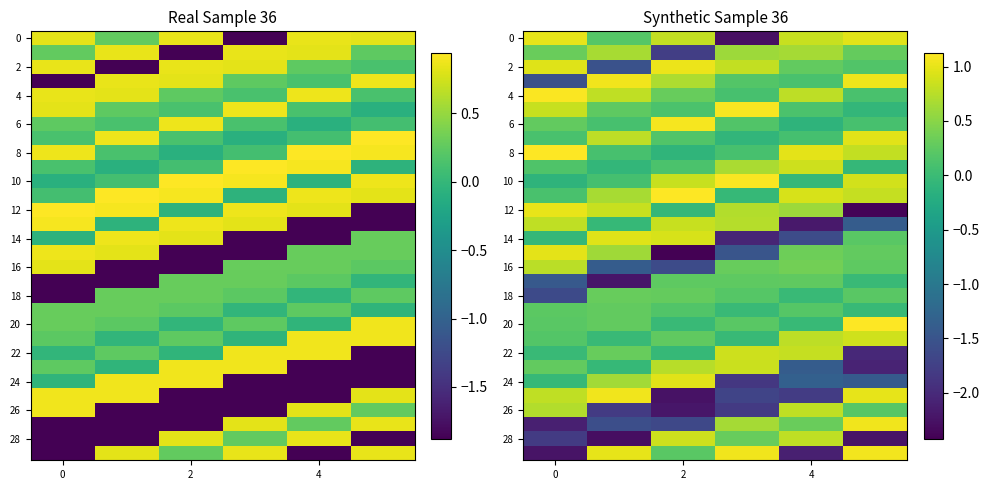

What is the difference between the maximum and minimum values in the row_12 series?

3.4